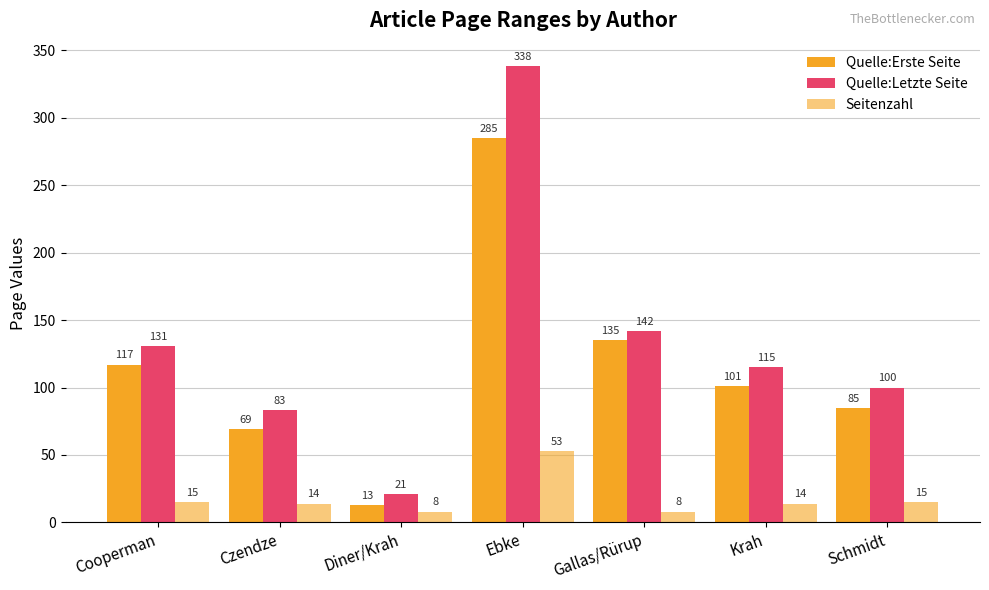

What is the average value of the Seitenzahl series?

18